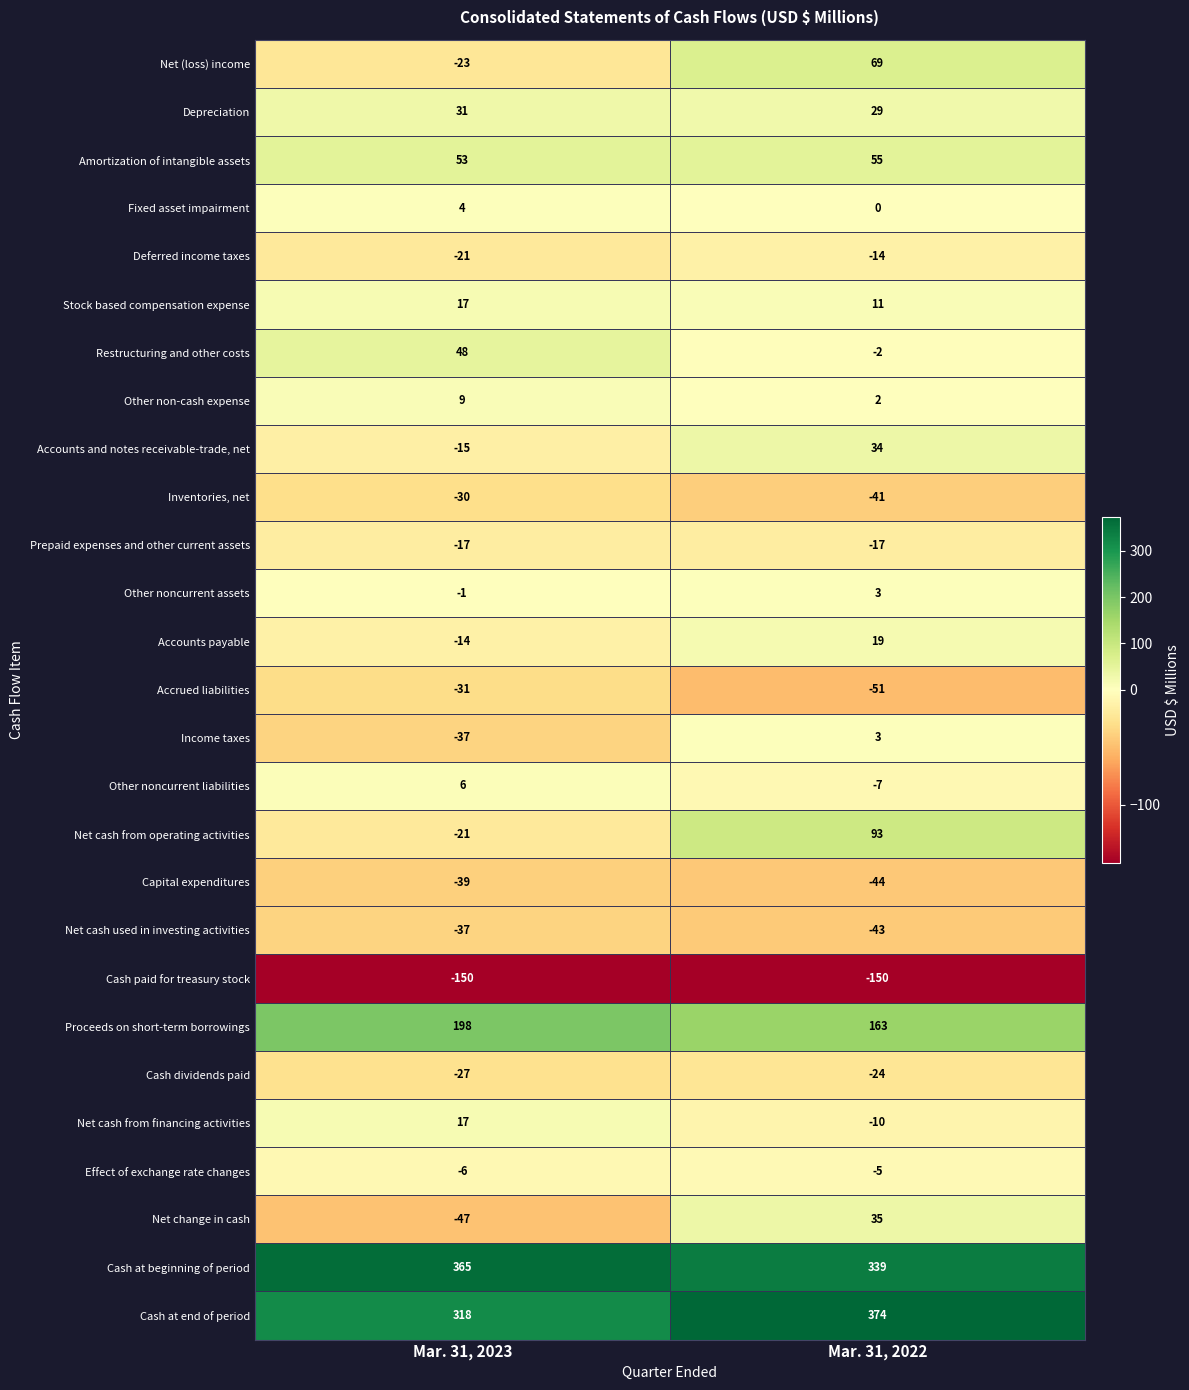

Which series has the widest spread of values?

Net cash from operating activities